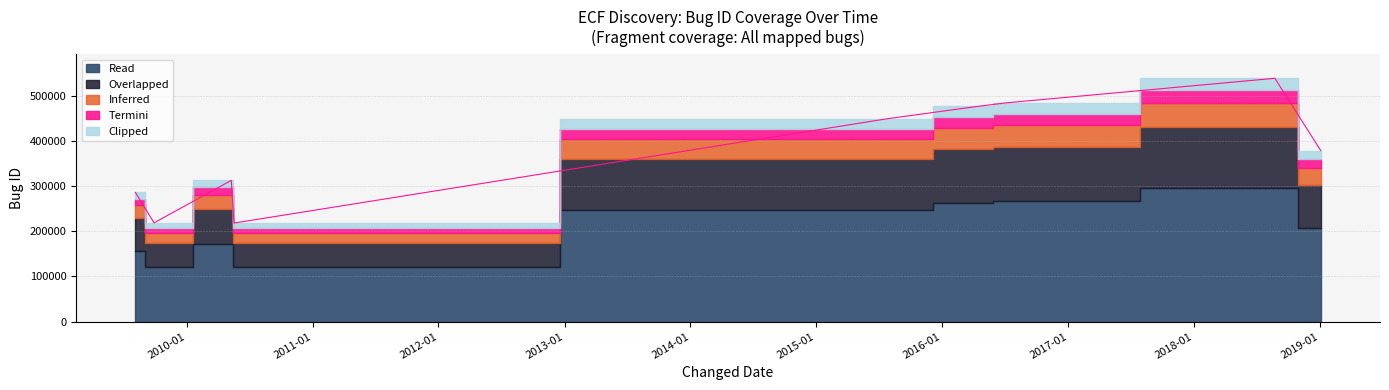

At which label is the value closest to 378030?

2019-01-03